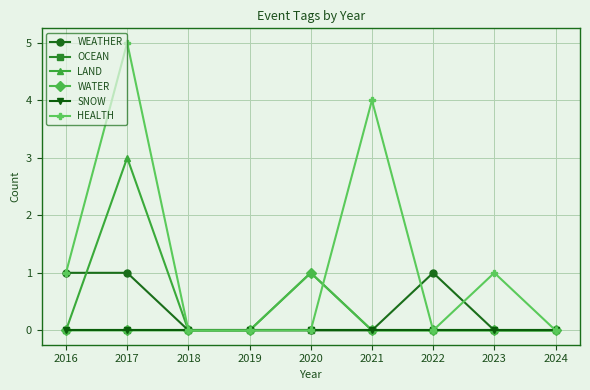

Reading left to right, transcribe all the data shown in this chart.

WEATHER: 2016=1	2017=1	2018=0	2019=0	2020=0	2021=0	2022=1	2023=0	2024=0
OCEAN: 2016=0	2017=0	2018=0	2019=0	2020=0	2021=0	2022=0	2023=0	2024=0
LAND: 2016=0	2017=3	2018=0	2019=0	2020=1	2021=0	2022=0	2023=0	2024=0
WATER: 2016=0	2017=0	2018=0	2019=0	2020=1	2021=0	2022=0	2023=0	2024=0
SNOW: 2016=0	2017=0	2018=0	2019=0	2020=0	2021=0	2022=0	2023=0	2024=0
HEALTH: 2016=1	2017=5	2018=0	2019=0	2020=0	2021=4	2022=0	2023=1	2024=0